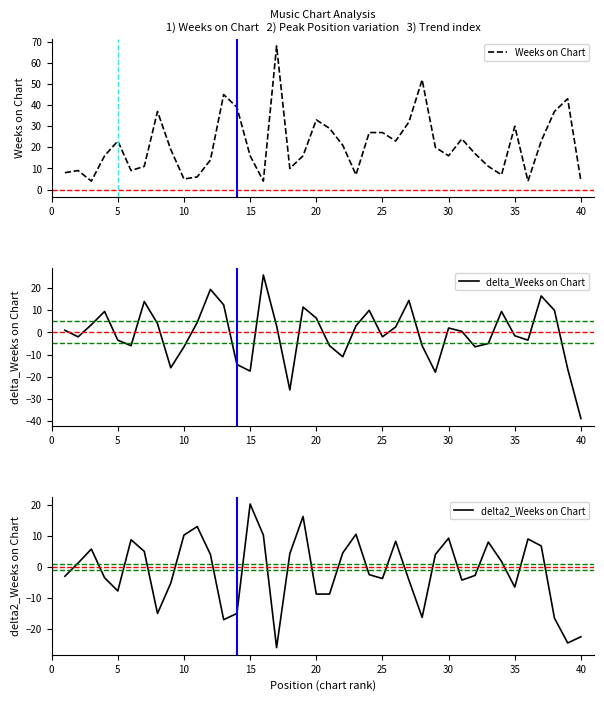

At which label does Weeks on Chart first exceed 19?

5